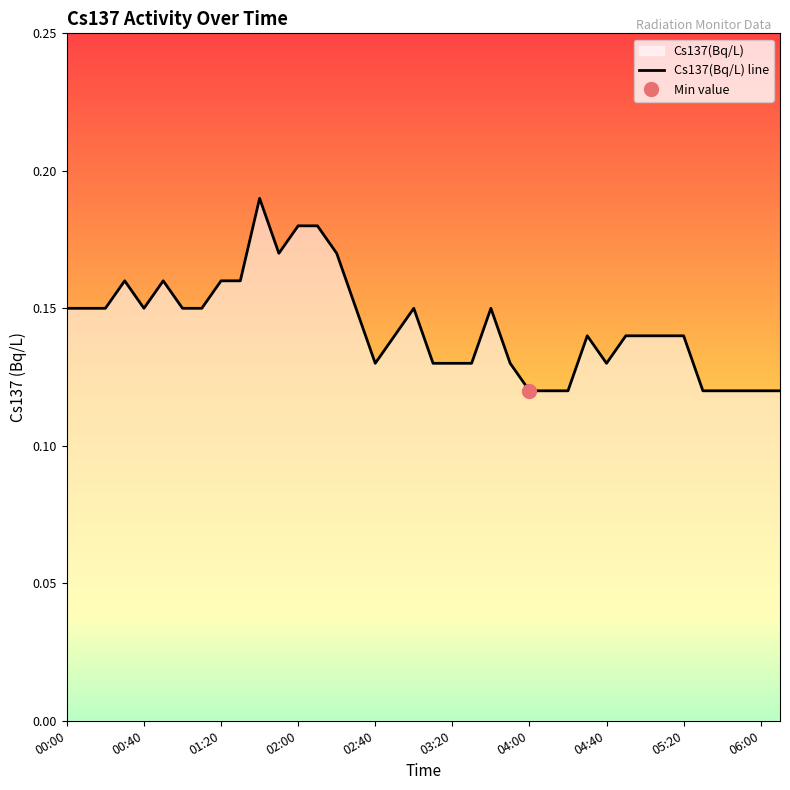

Is it true that the value at 00:50 is 0.1?

False